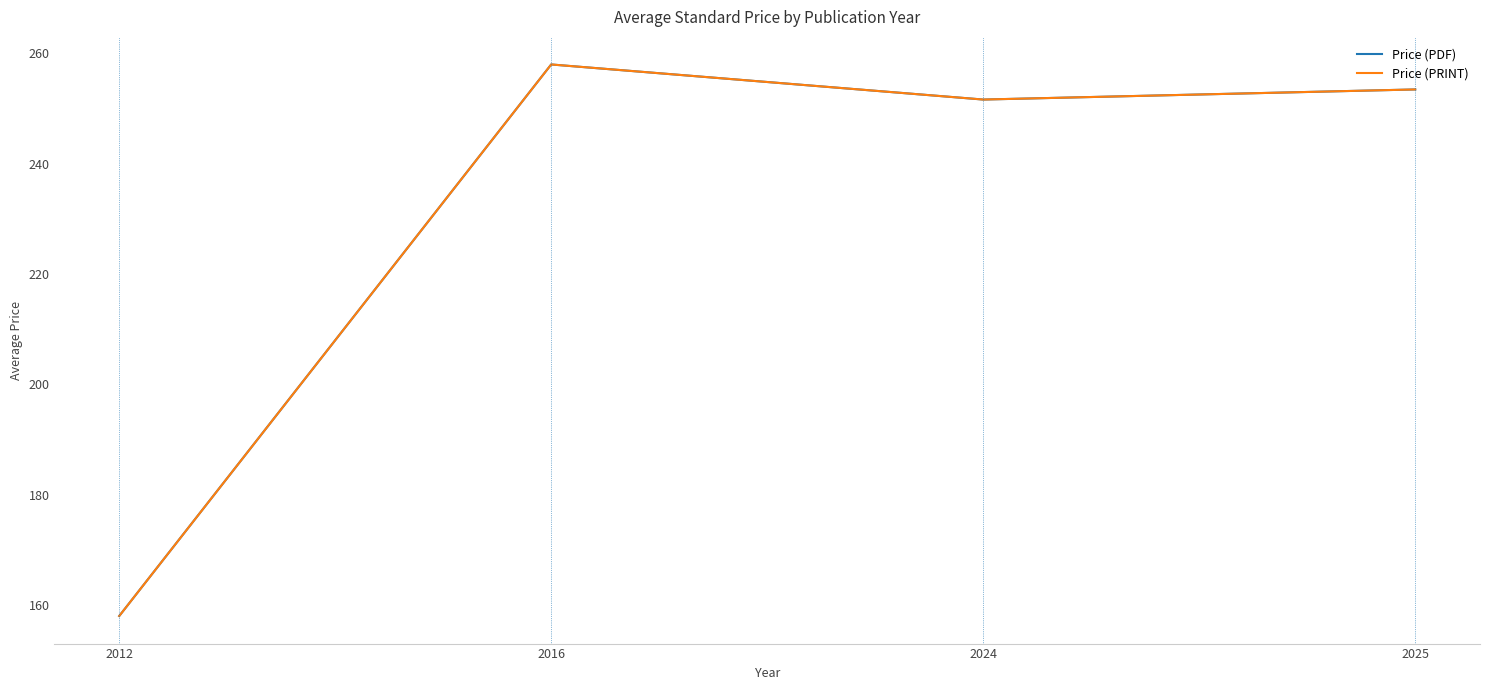

Reading left to right, what are all the values shown in this chart?

Price (PDF): 158.0	258.0	251.6	253.5
Price (PRINT): 158.0	258.0	251.6	253.5